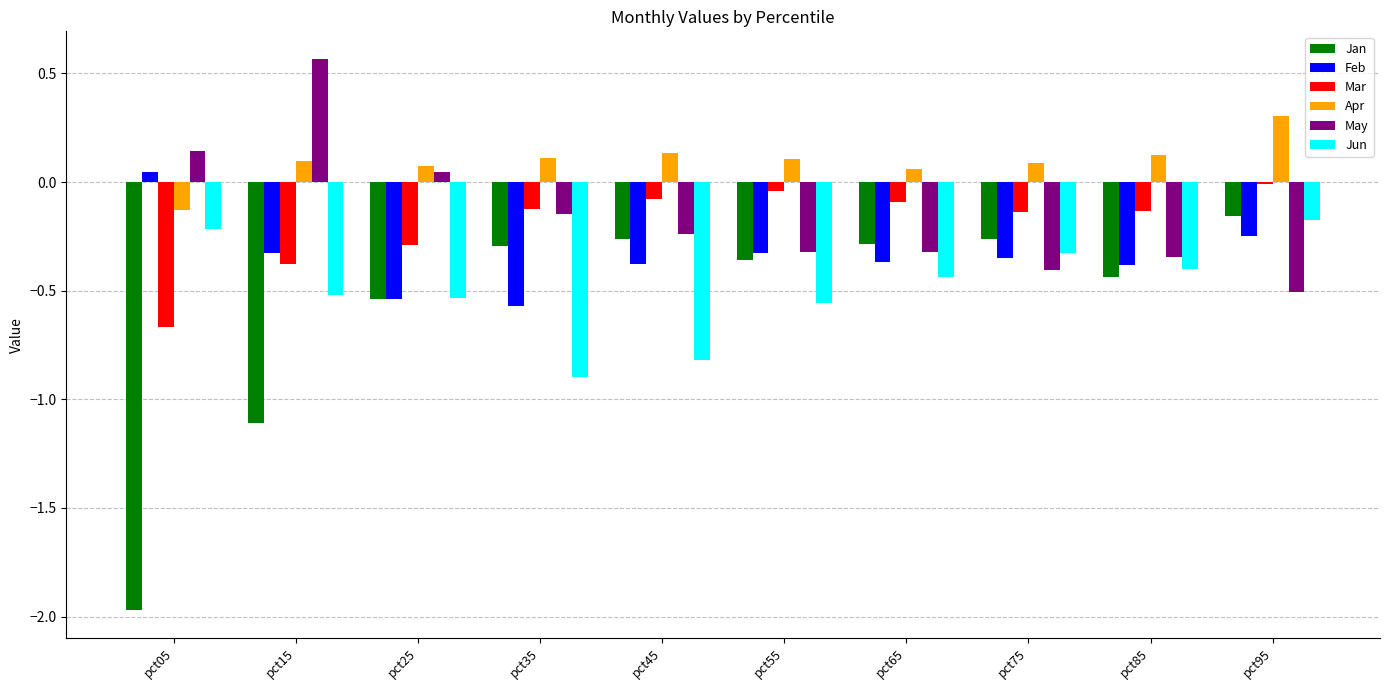

At which label does Apr reach its peak?

pct95